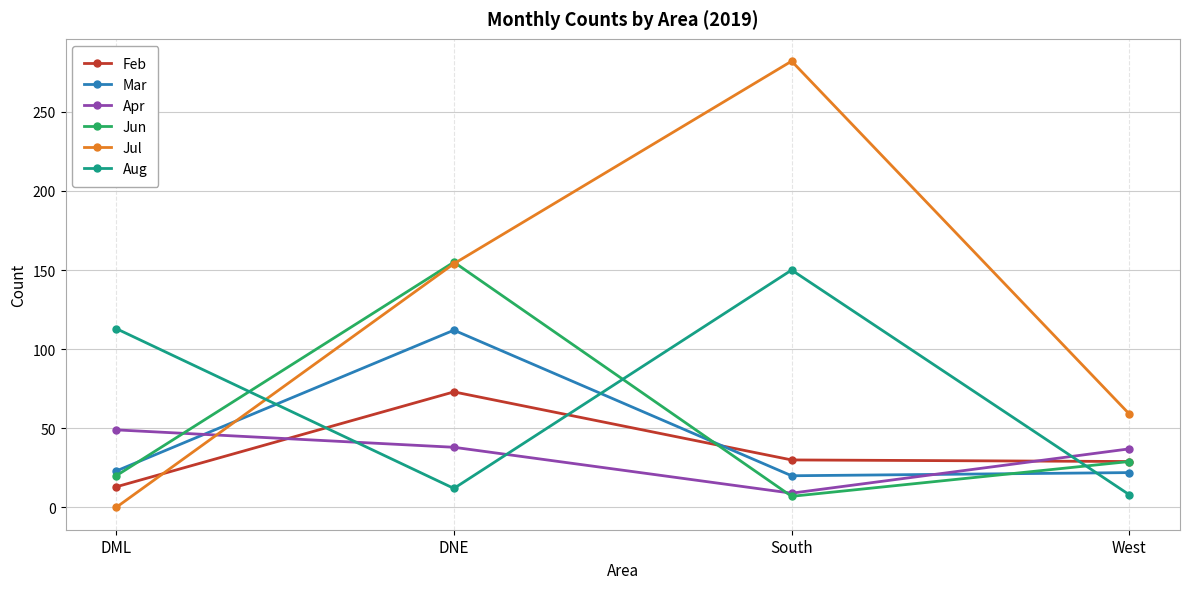

Rank the categories by Jul value from lowest to highest.

DML, West, DNE, South